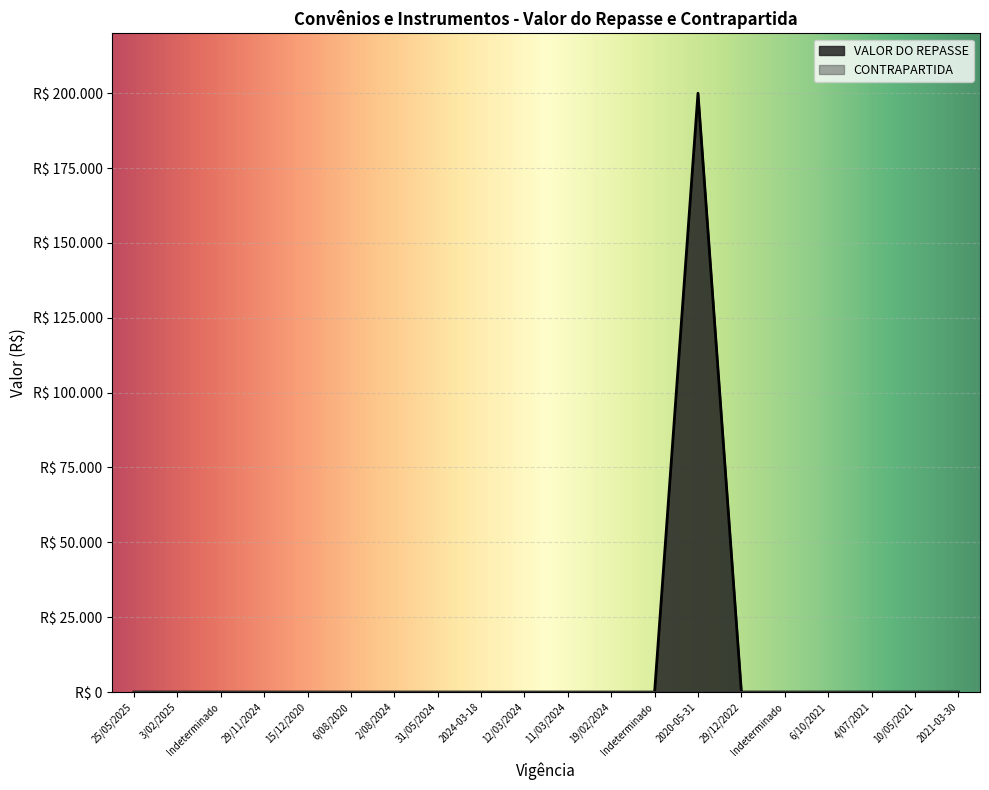

What is the difference between the maximum and second lowest values?

200000